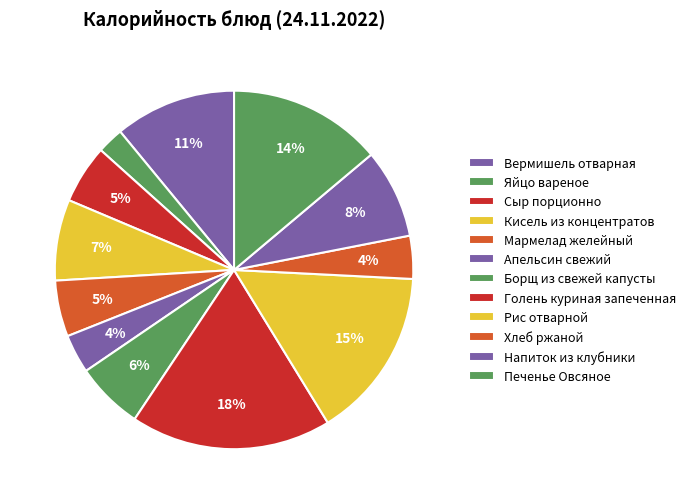

Which category has the smallest portion of the pie?

Яйцо вареное